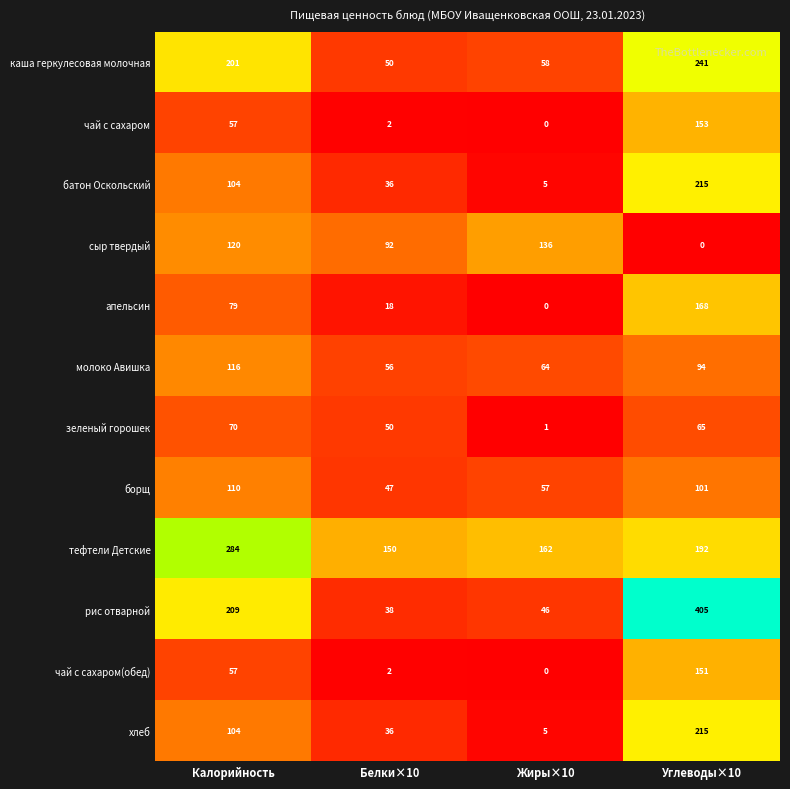

What is the sum of the борщ values at Калорийность and Жиры×10?

167